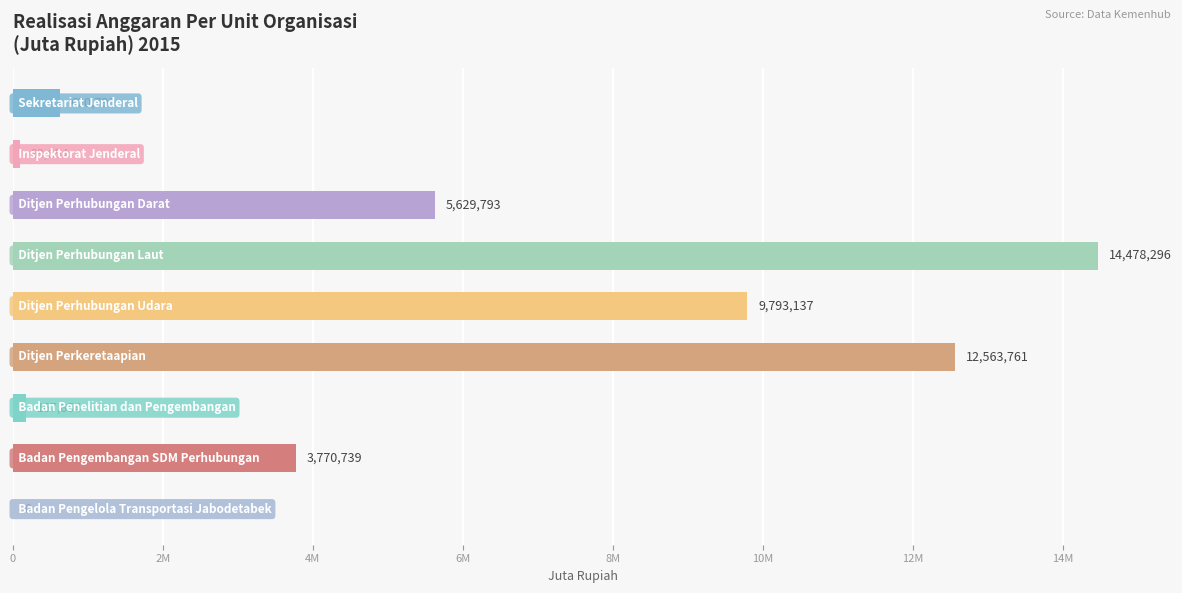

What is the sum of all values?

47118024